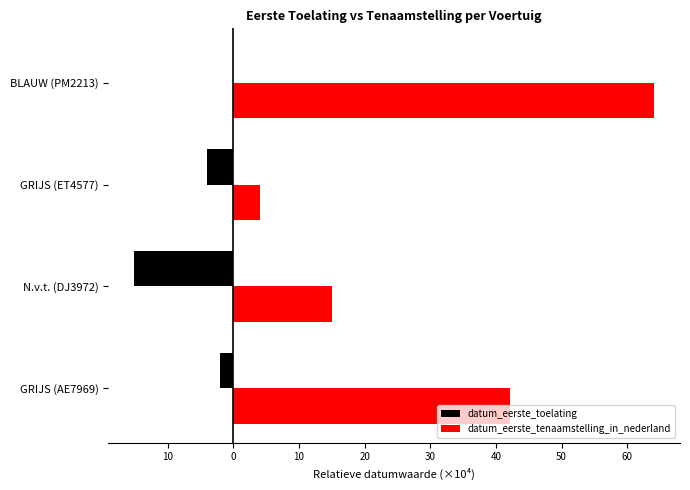

What are all the series names shown in the legend?

datum_eerste_toelating, datum_eerste_tenaamstelling_in_nederland